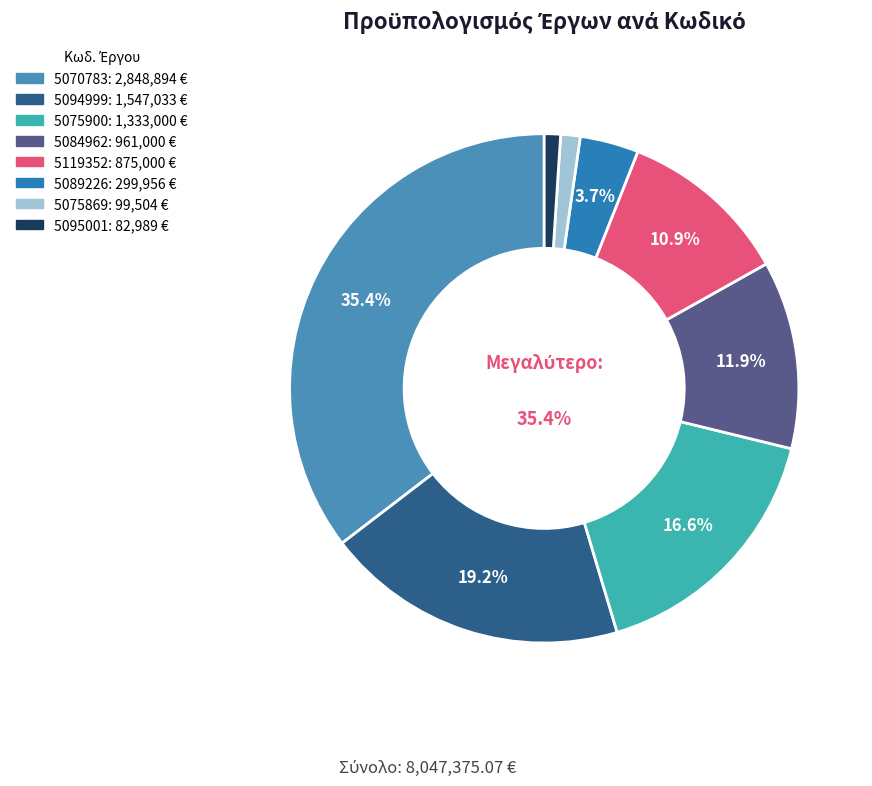

To the nearest percent, what percentage of the pie is 5084962?

12%